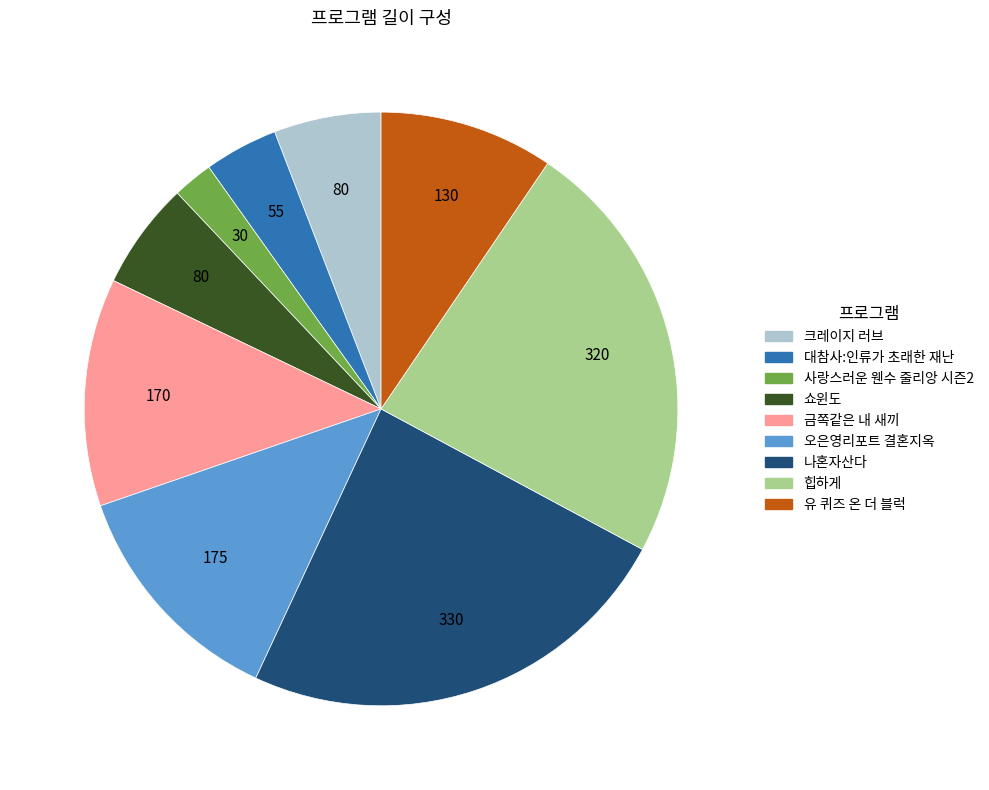

Does any single category account for the majority?

No